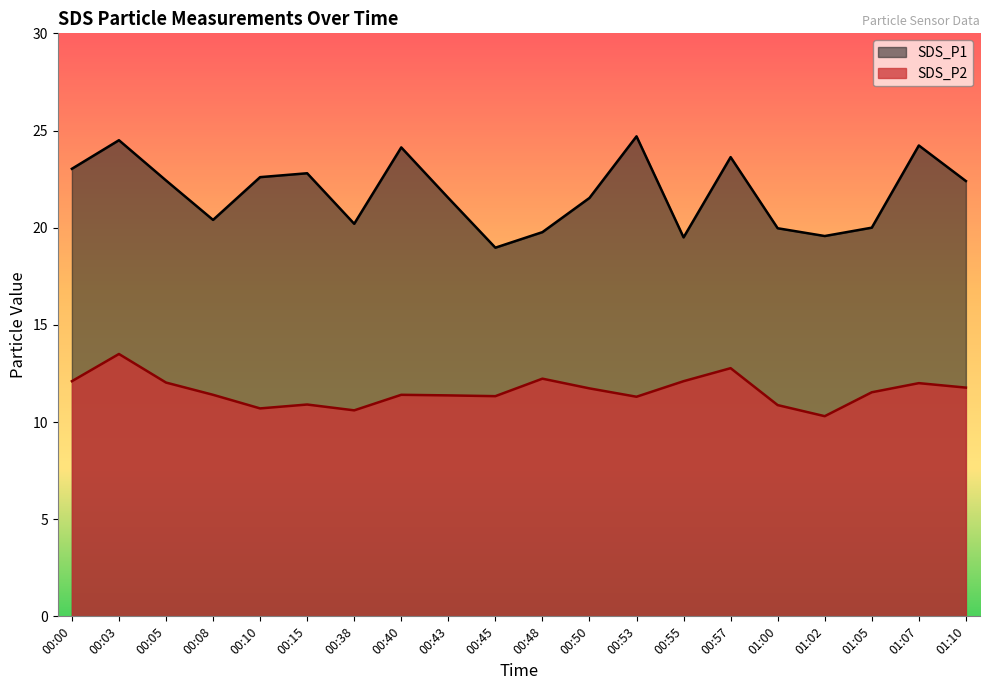

What is the label of the 3rd point from the left?

00:05